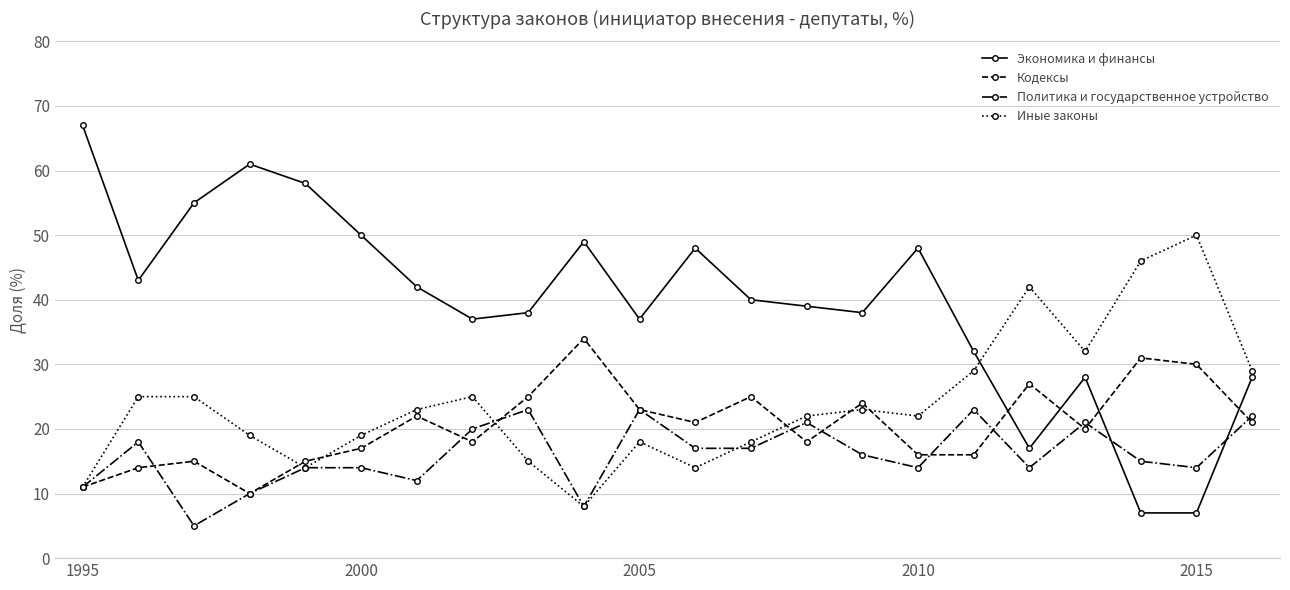

How many lines are shown in the chart?

4